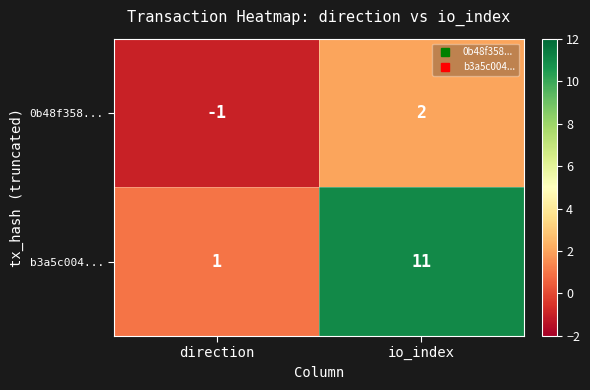

What is the difference between the b3a5c004... values at direction and io_index?

10